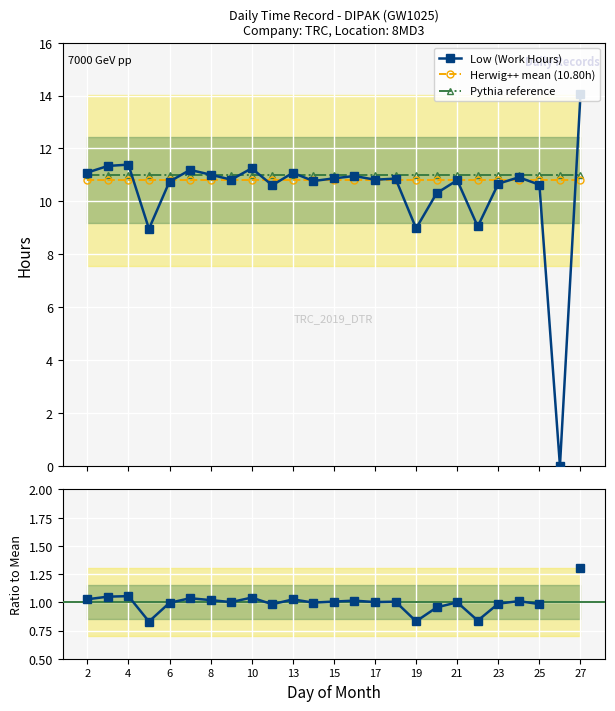

True or false: there are more than 2 points higher than both neighbors.

True